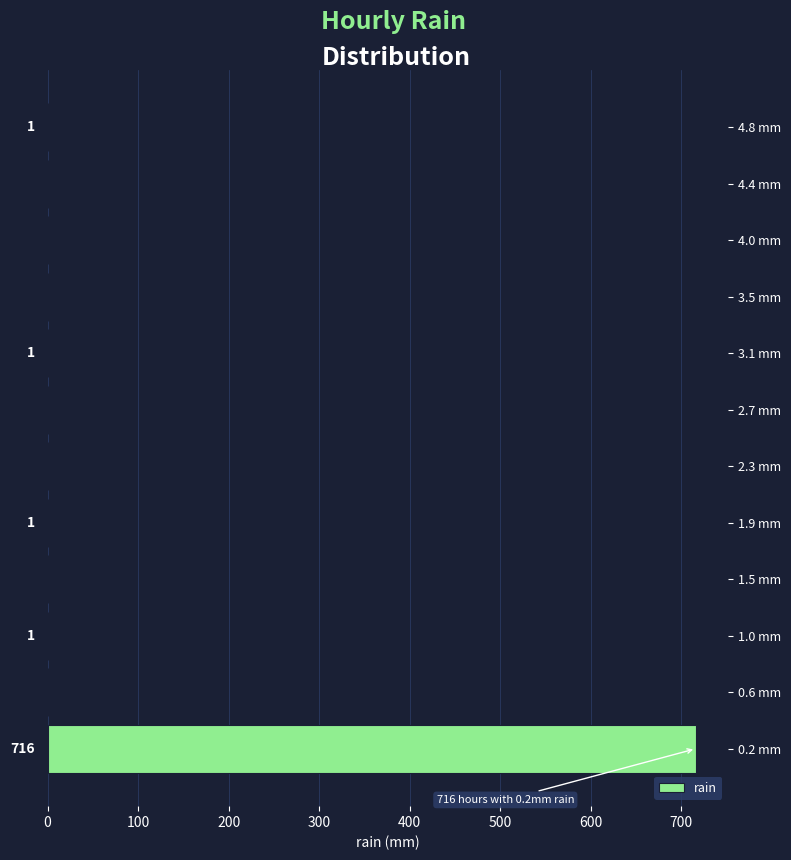

Which range on the y-axis has the longest bar?

0.00 to 0.40